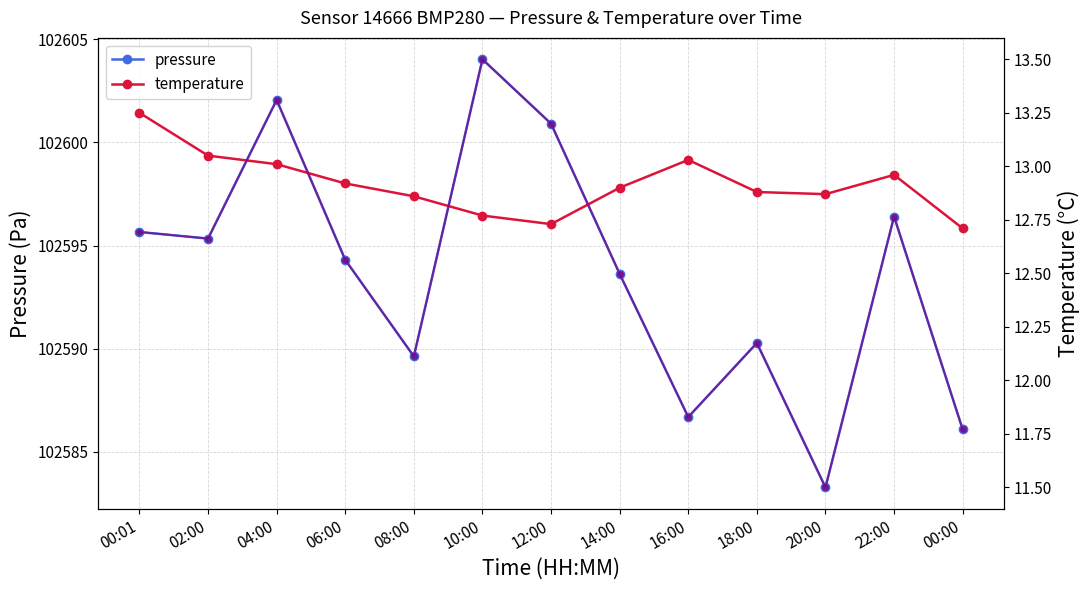

Where is the first local maximum for pressure (scaled)?

04:00